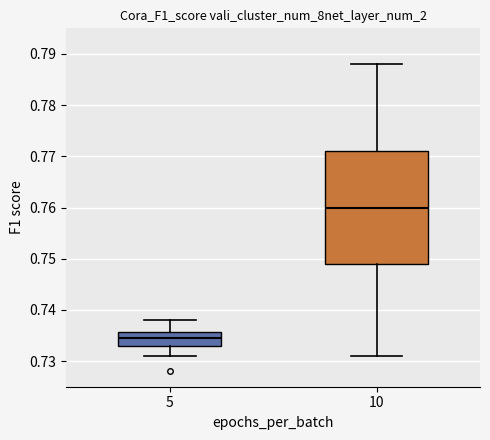

Which box has the lowest median line?

5